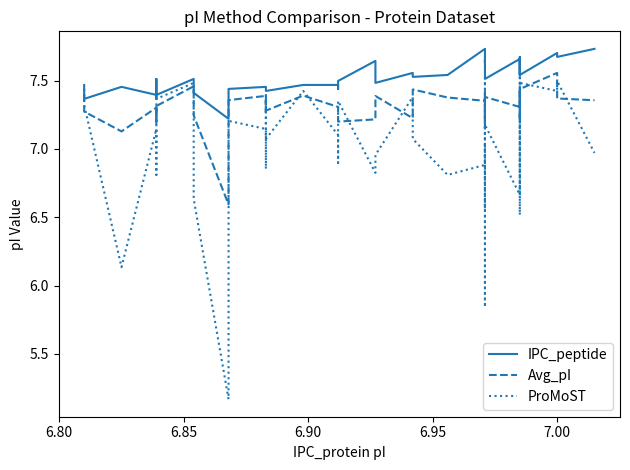

Does the chart have visible grid lines?

No